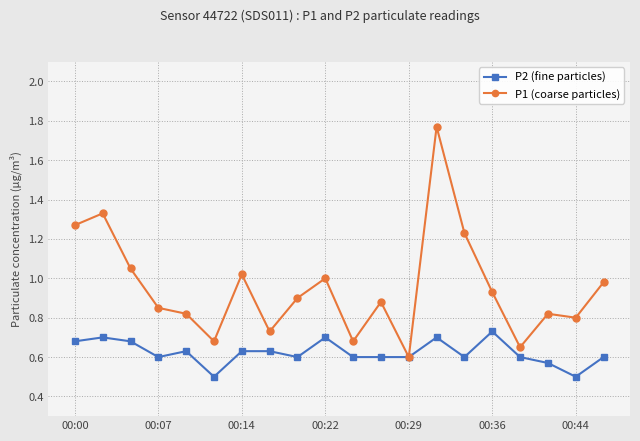

Rank the series by their average value, from highest to lowest.

P1 (coarse particles), P2 (fine particles)